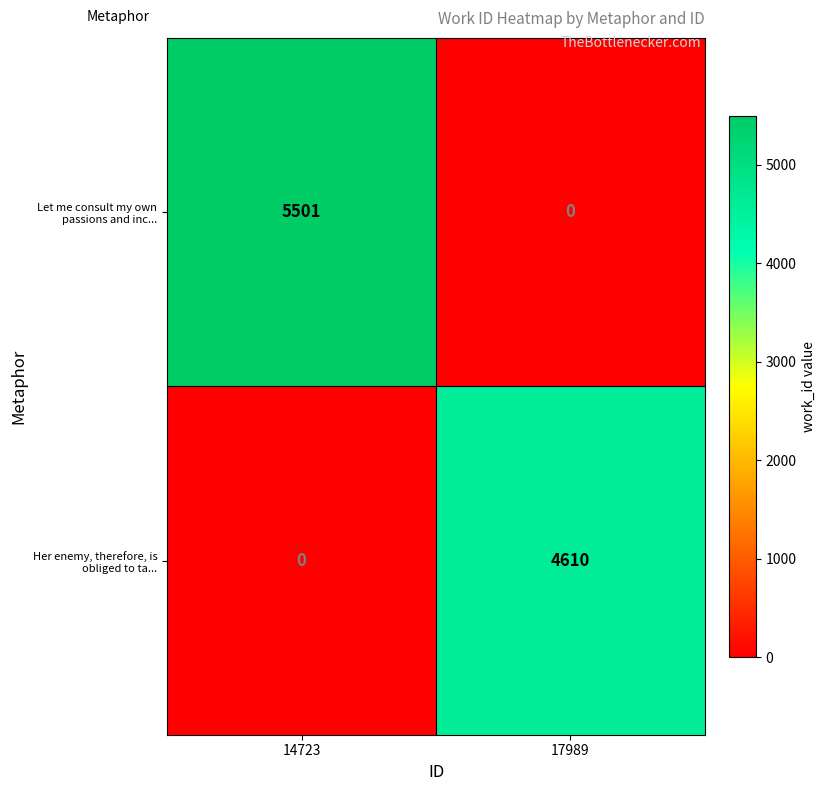

At which category is the sum across all series the highest?

14723